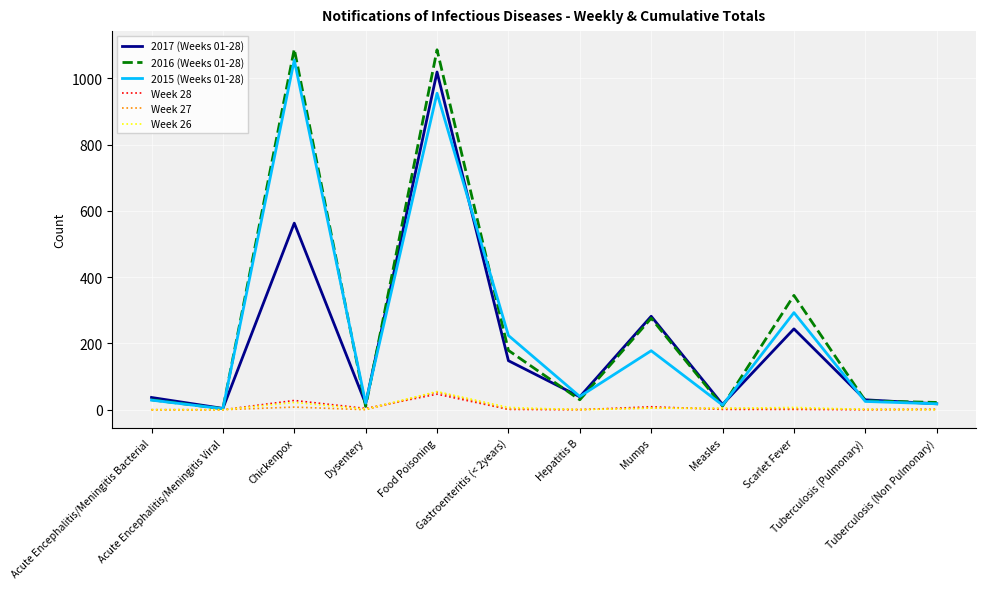

What is the maximum value shown in the chart?

1088